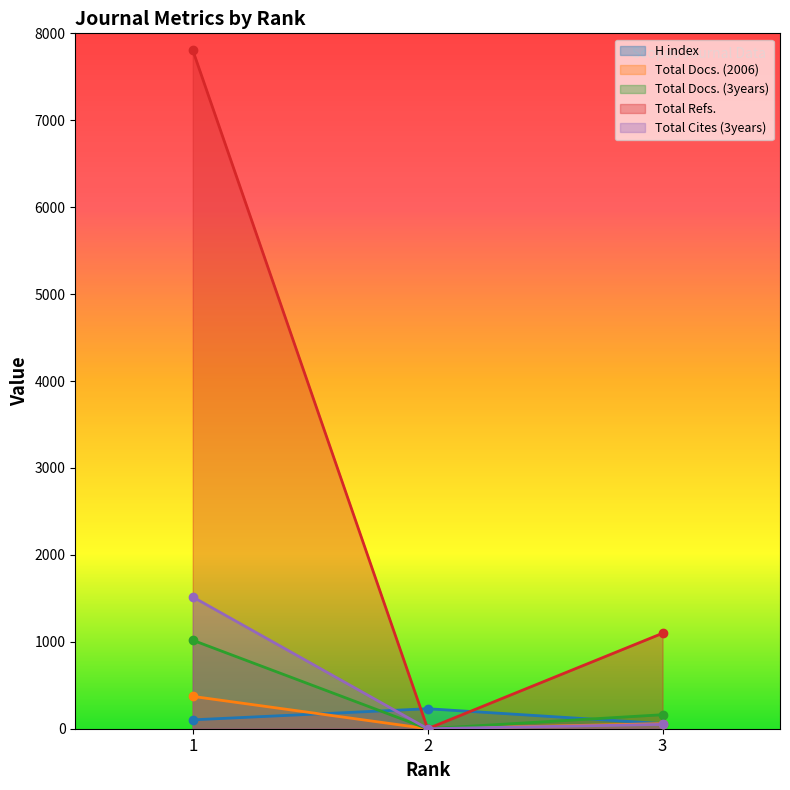

How many lines are shown in the chart?

5